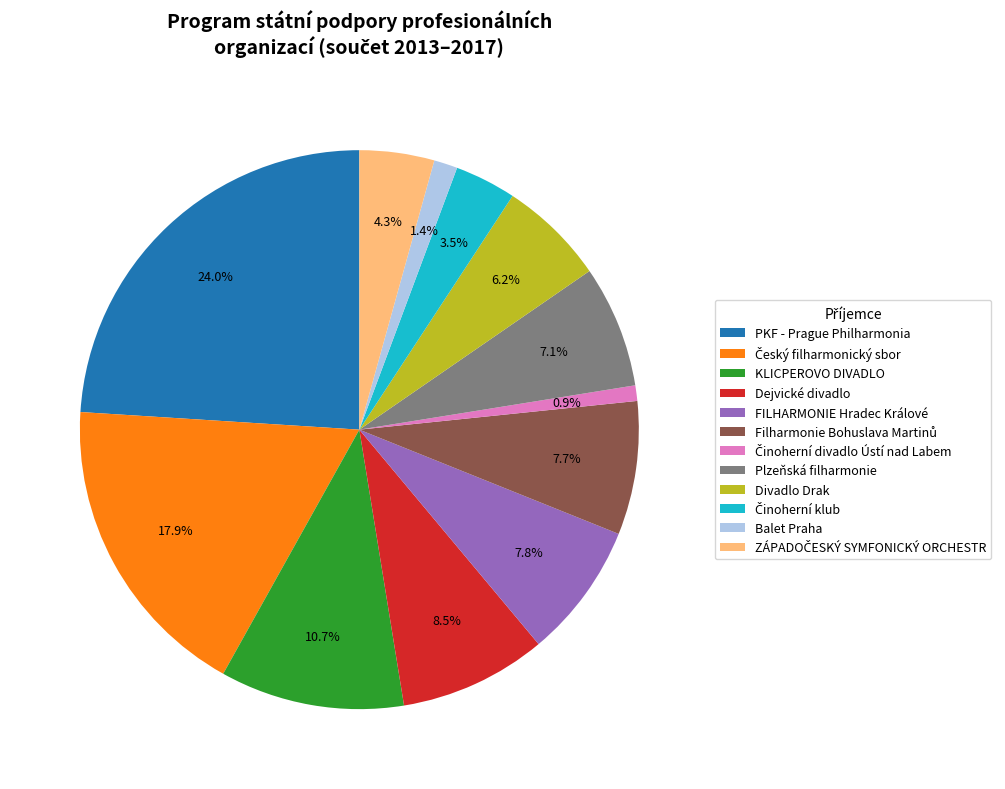

Which slice is the largest?

PKF - Prague Philharmonia